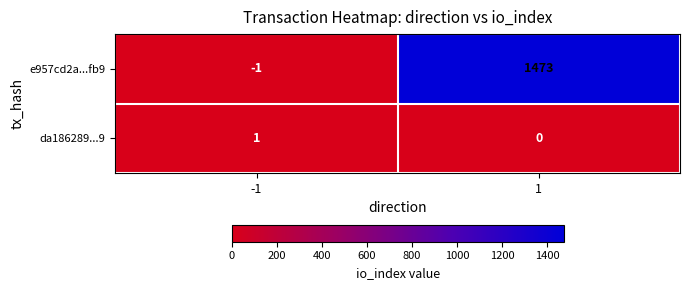

Between -1 and 1, which series saw the biggest shift?

e957cd2a...fb9